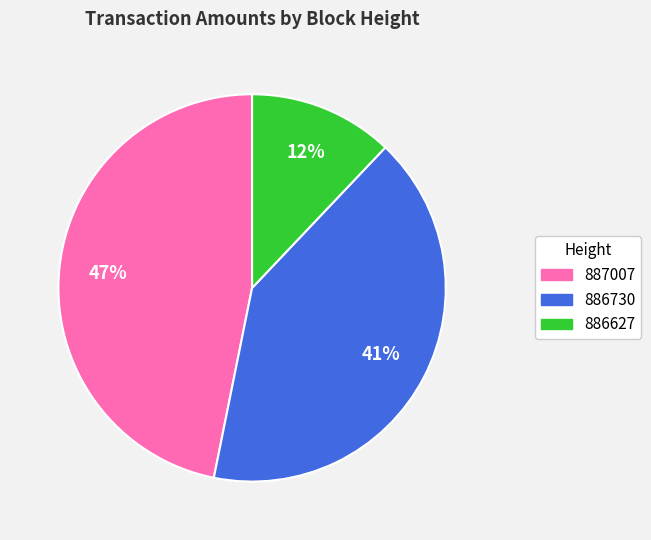

Is it true that 886730 is 41% of the pie?

True